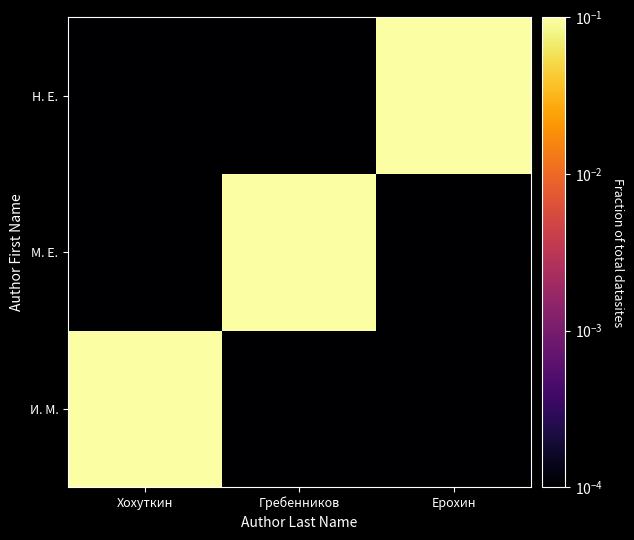

Which series has the largest range (max minus min)?

И. М.